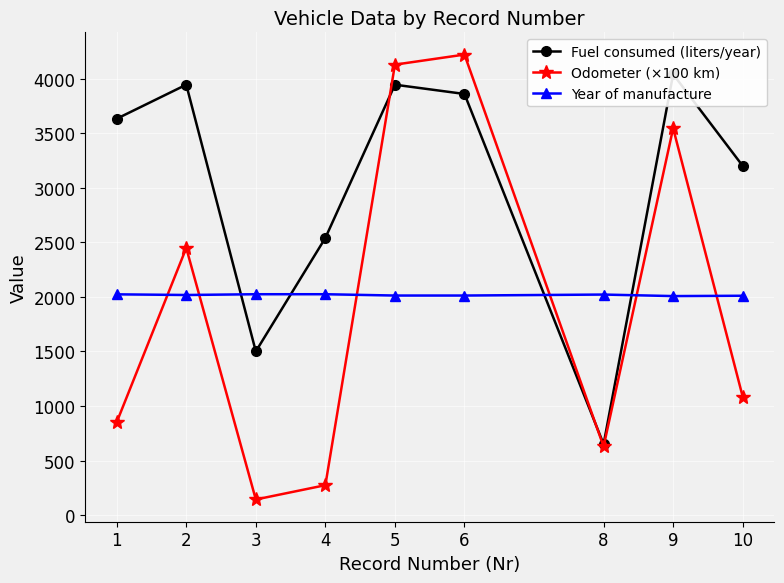

At how many categories does at least one series exceed 3422?

5